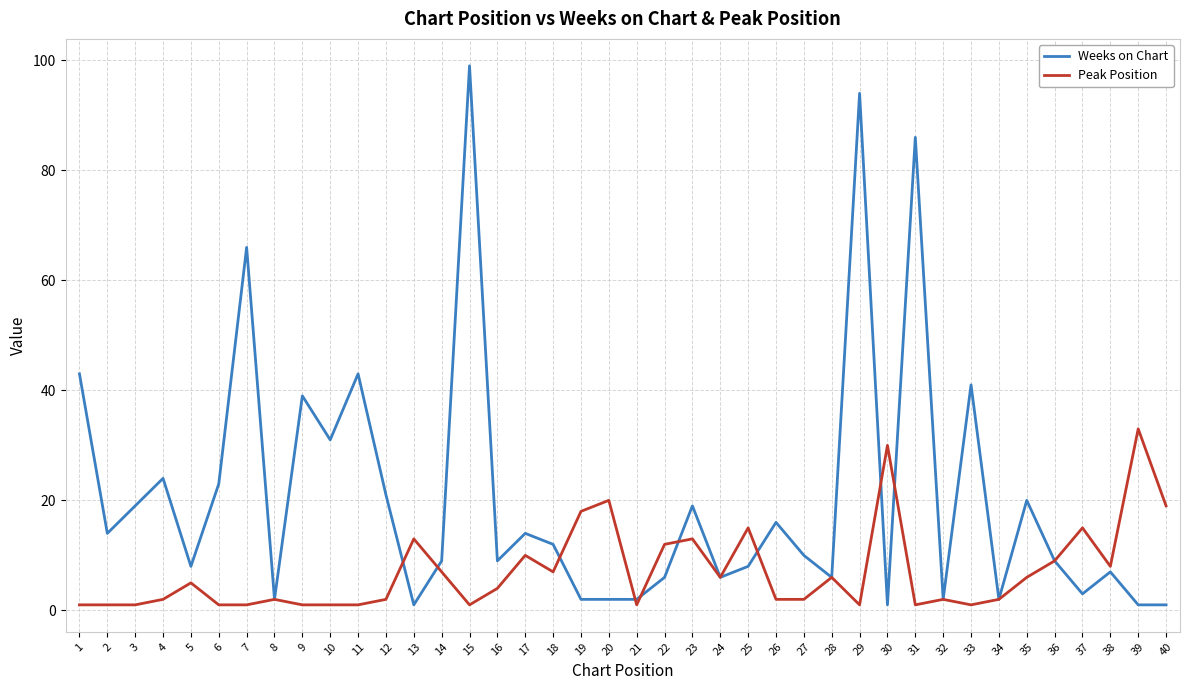

The Peak Position series shows 1 at 15. True or false?

True